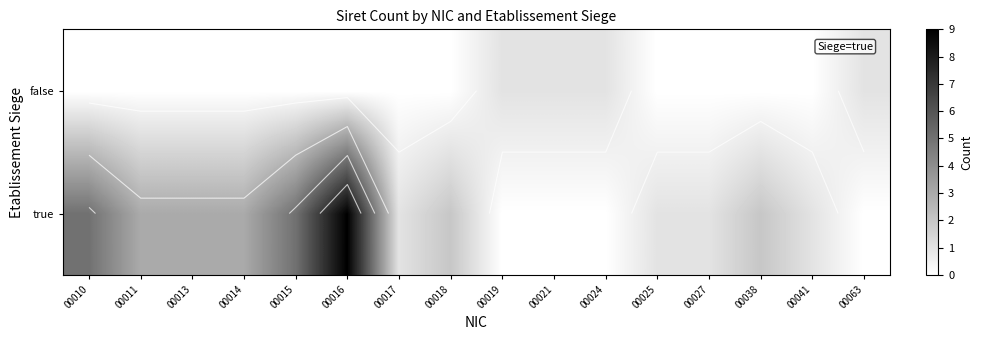

Is it true that row_0 equals 5 at 00010?

True